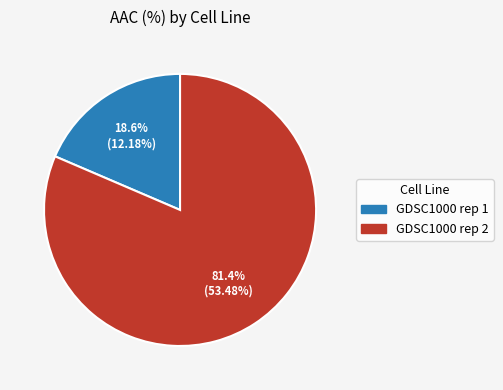

Which slice is the largest?

GDSC1000 rep 2